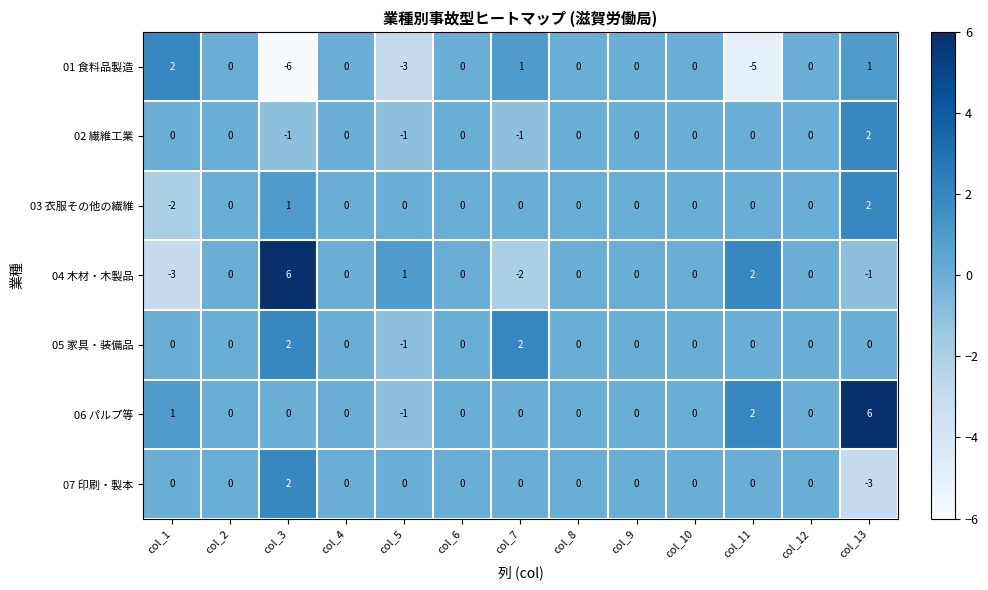

At which category is the sum across all series the highest?

col_13